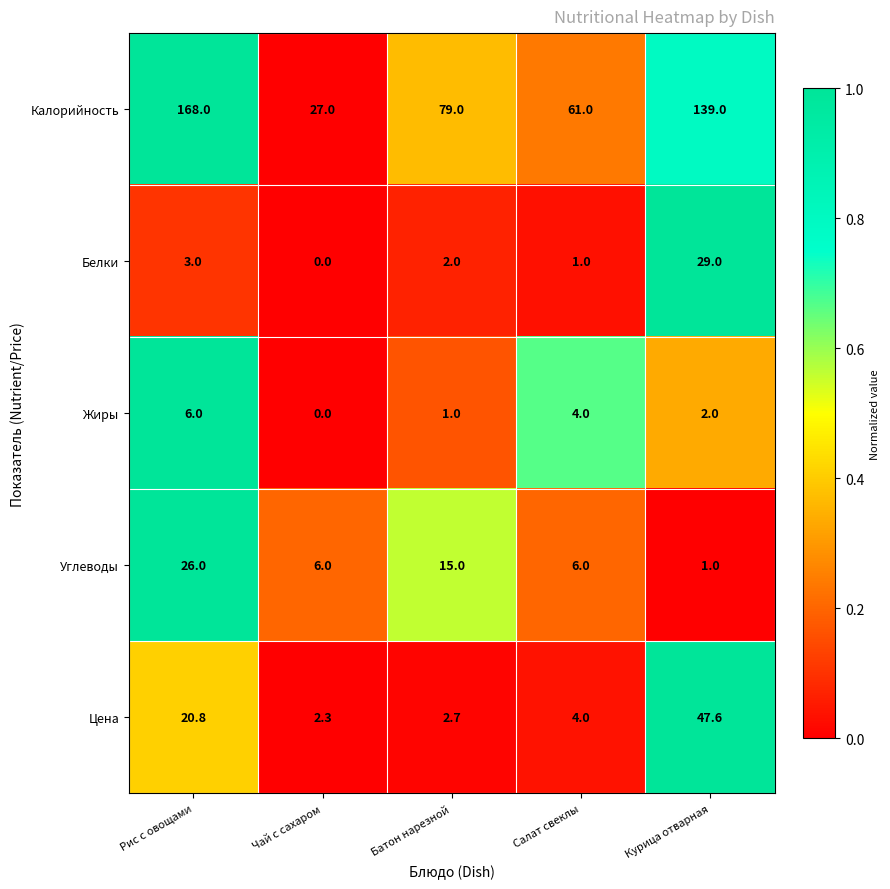

What is the sum of all Жиры values?

13.0